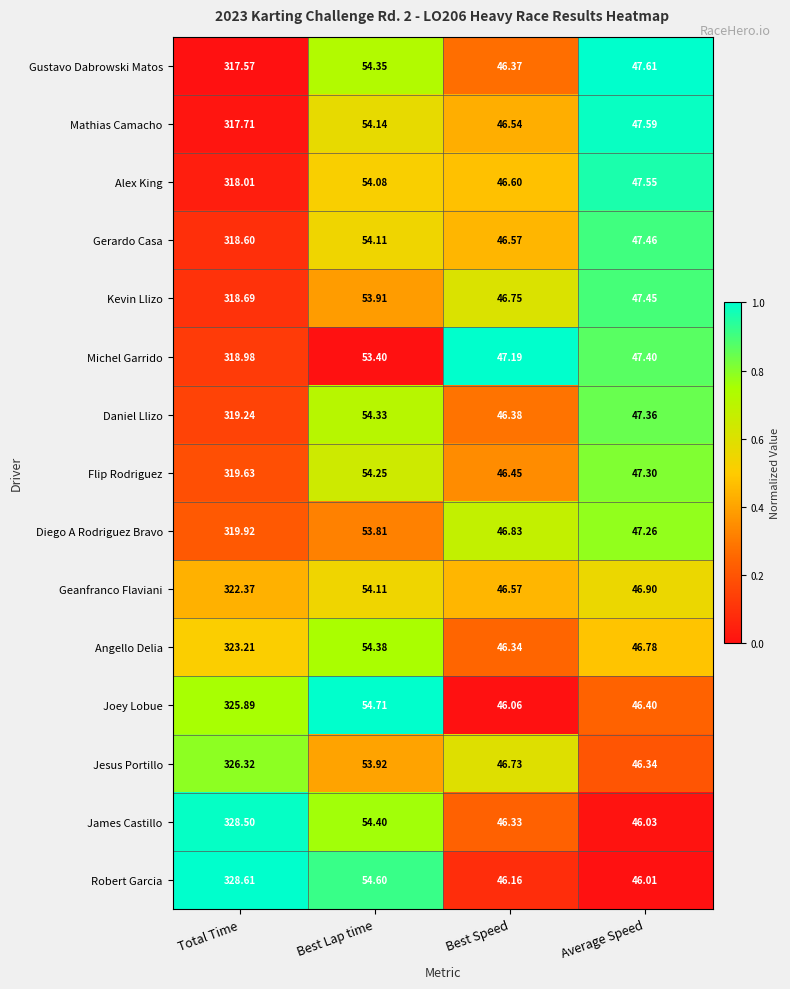

What is the maximum value shown in the chart?

328.6